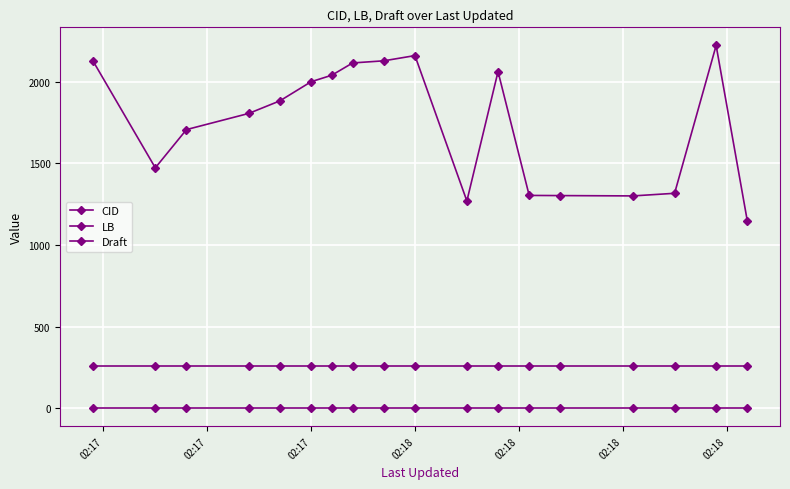

Does the chart have visible grid lines?

Yes